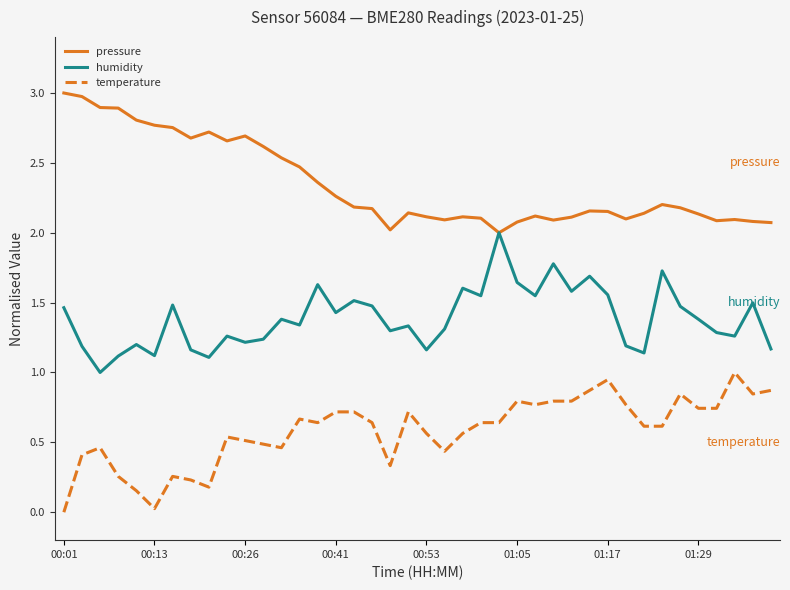

What is the maximum value shown in the chart?

3.0